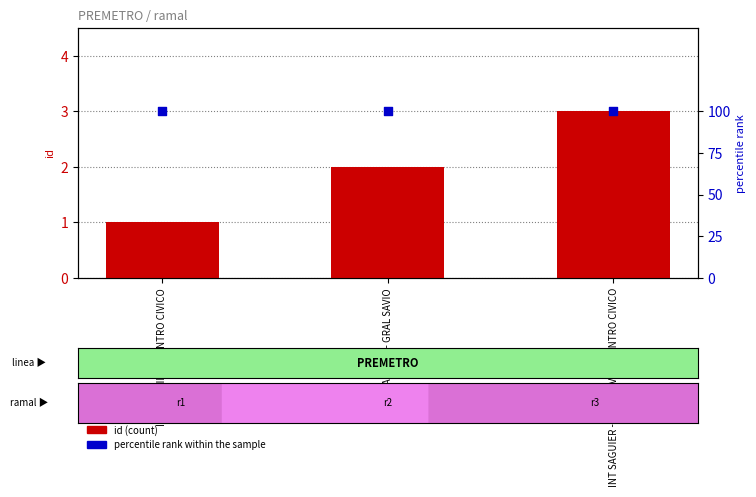

Is the value of id (count) at INT SAGUIER - GRAL SAVIO greater than the value of percentile rank within the sample at INT SAGUIER - GRAL SAVIO / CENTRO CIVICO?

No